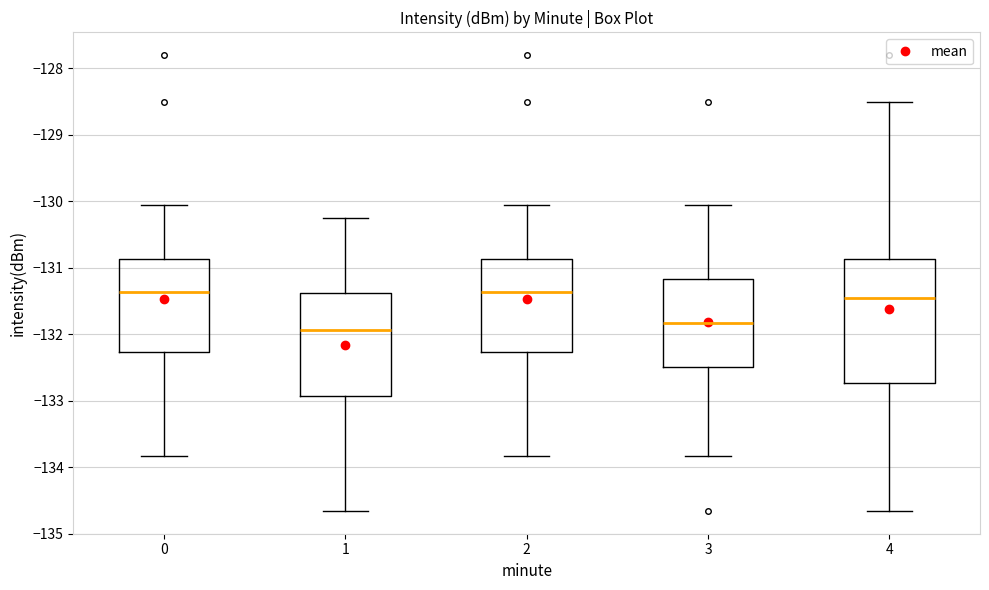

Reading left to right, transcribe this box plot: for each box, give where its median line is, the range the box spans, and where its two whiskers end, as read against the y-axis. The values are not printed on the chart, so give them approximately, as read against the axis.

0: median -131.4, box -132.3 to -130.9, whiskers -133.8 to -130.1
1: median -131.9, box -132.9 to -131.4, whiskers -134.7 to -130.3
2: median -131.4, box -132.3 to -130.9, whiskers -133.8 to -130.1
3: median -131.8, box -132.5 to -131.2, whiskers -133.8 to -130.1
4: median -131.5, box -132.7 to -130.9, whiskers -134.7 to -128.5